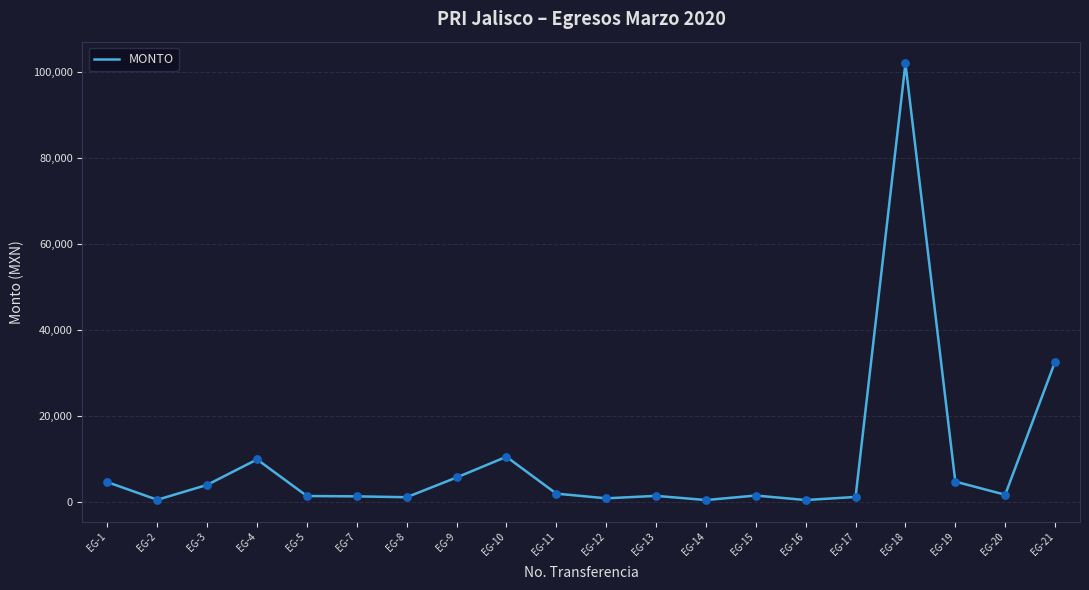

What is the change in value from EG-1 to EG-9?

+1086.1